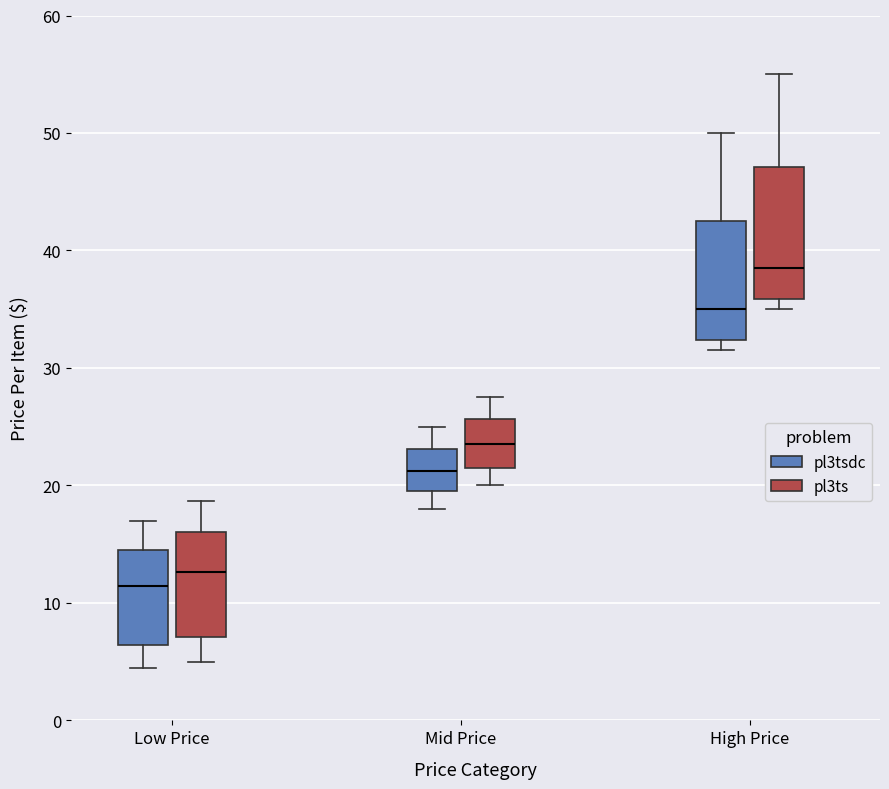

Which box has the highest median line?

High Price (pl3ts)